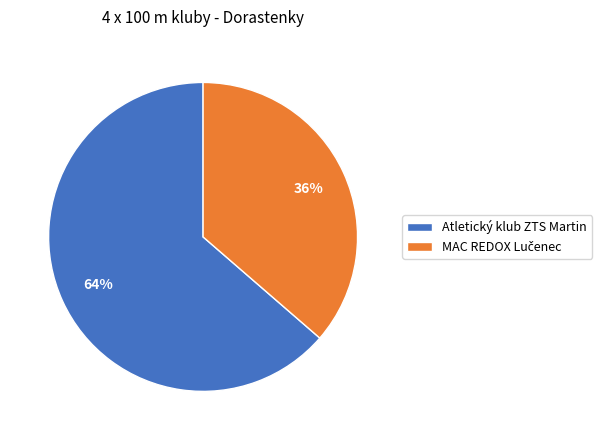

Is there a majority slice in this chart?

Yes